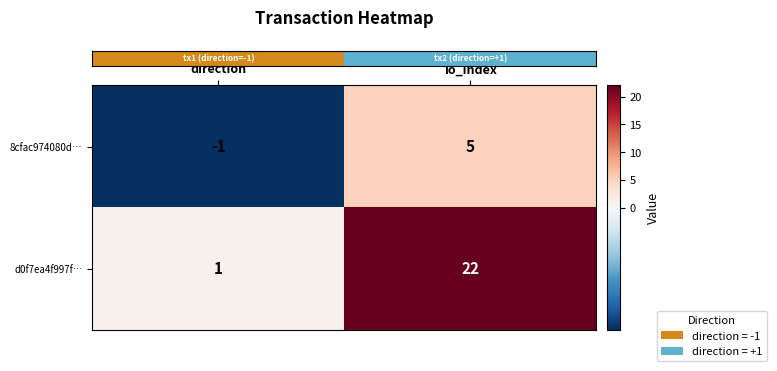

At which category does the chart reach its minimum across all series?

direction